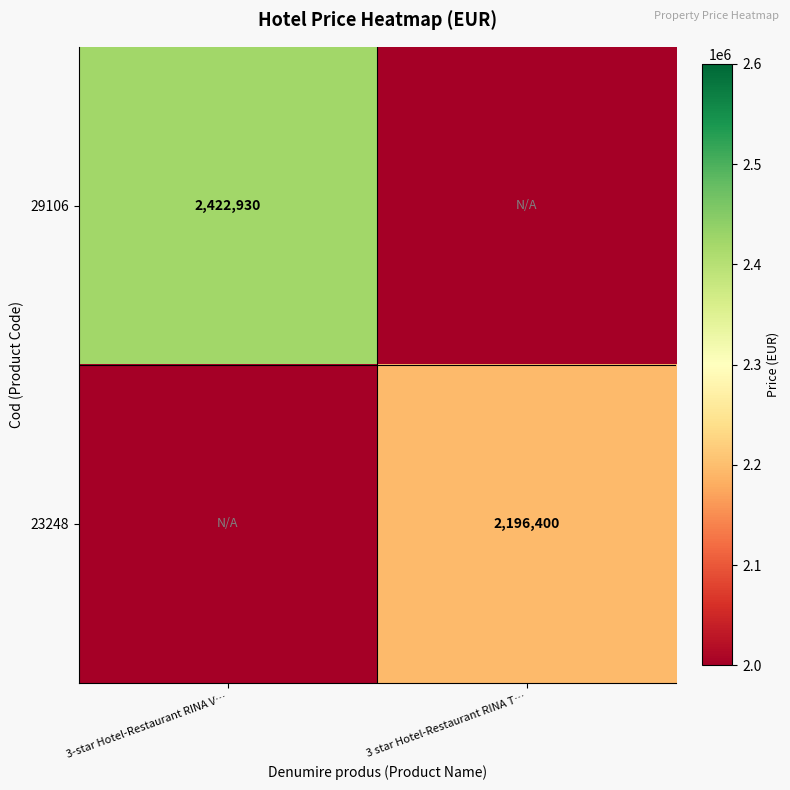

True or false: 23248 has a value of 2196400 at 3 star Hotel-Restaurant RINA T….

True